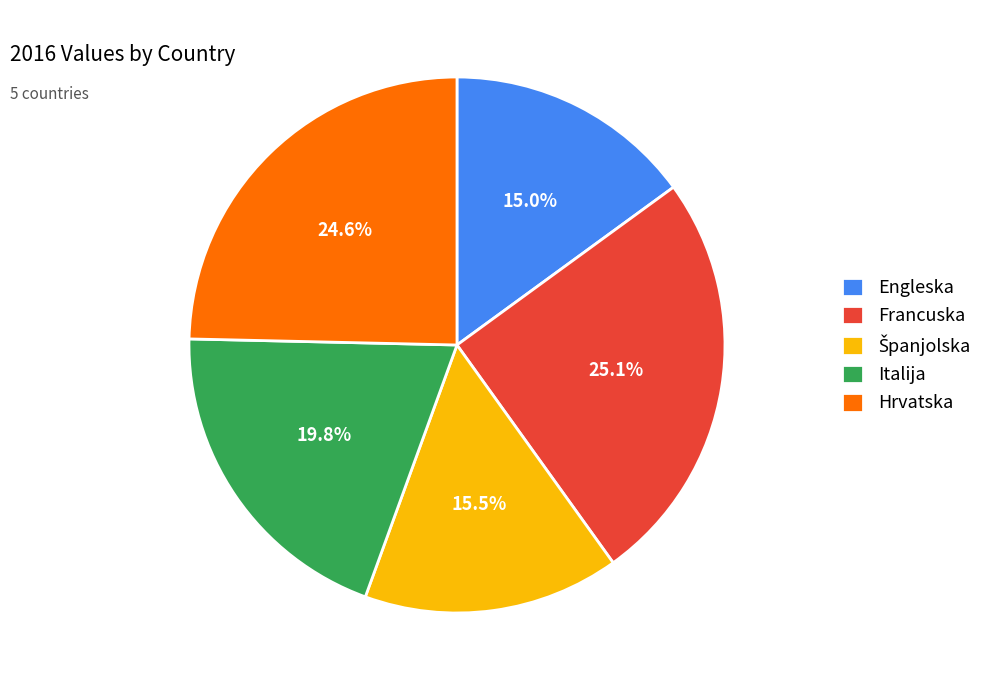

Between Francuska and Italija, which is larger?

Francuska